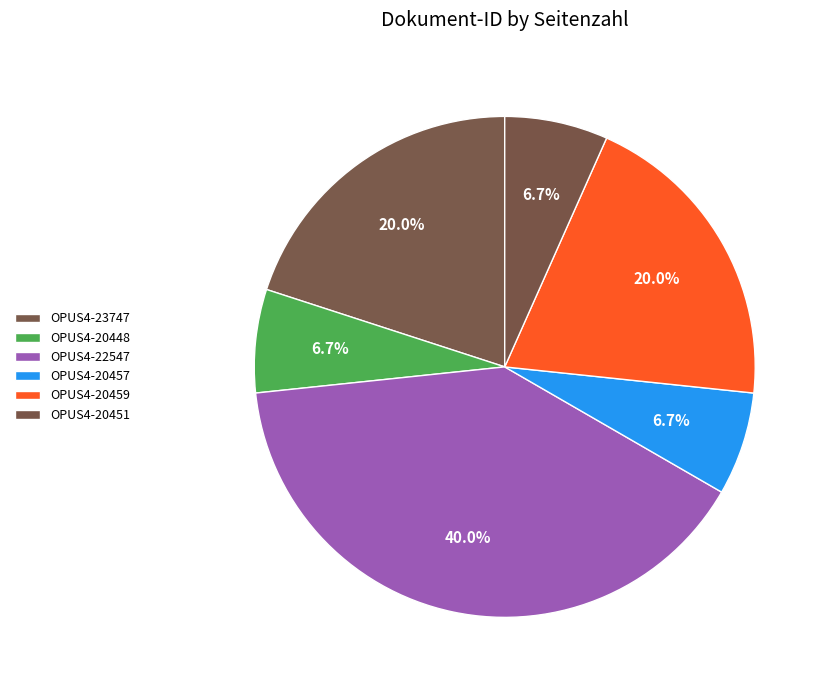

Is it true that OPUS4-20451 is 7% of the pie?

True